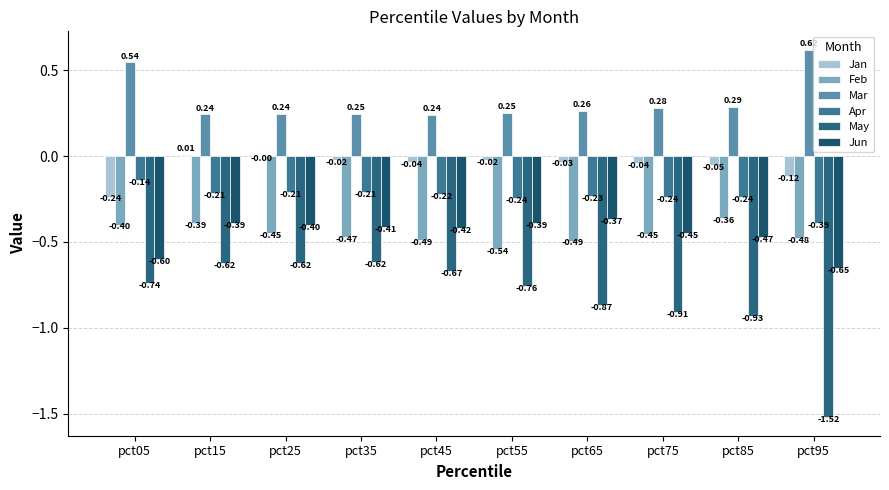

What are all the series names shown in the legend?

Jan, Feb, Mar, Apr, May, Jun